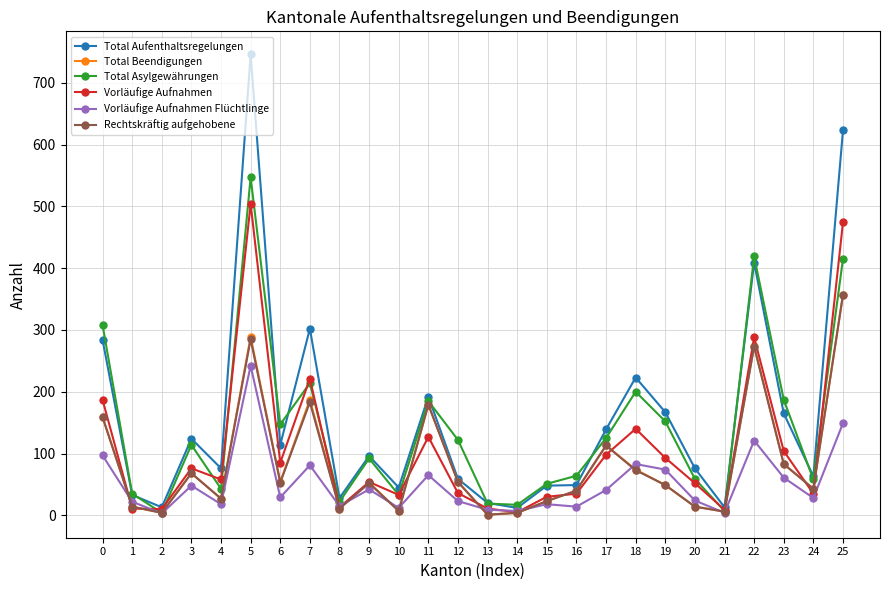

Is the value of Rechtskräftig aufgehobene at 13 greater than the value of Total Asylgewährungen at 20?

No